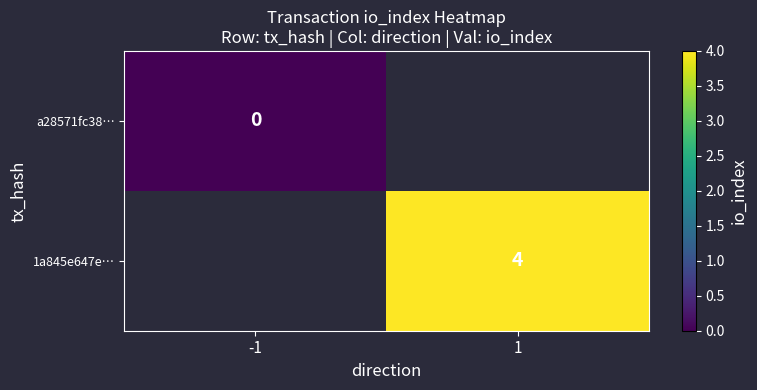

The value of 1a845e647e… at 1 is 4. True or false?

True